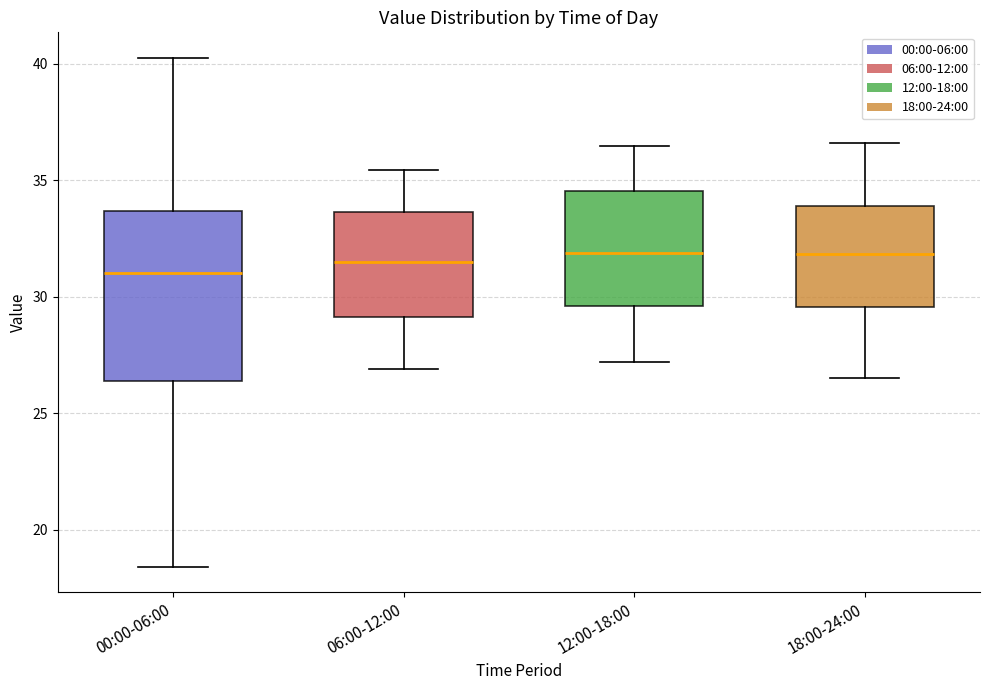

Which box is the tallest, from its lower edge to its upper edge?

00:00-06:00